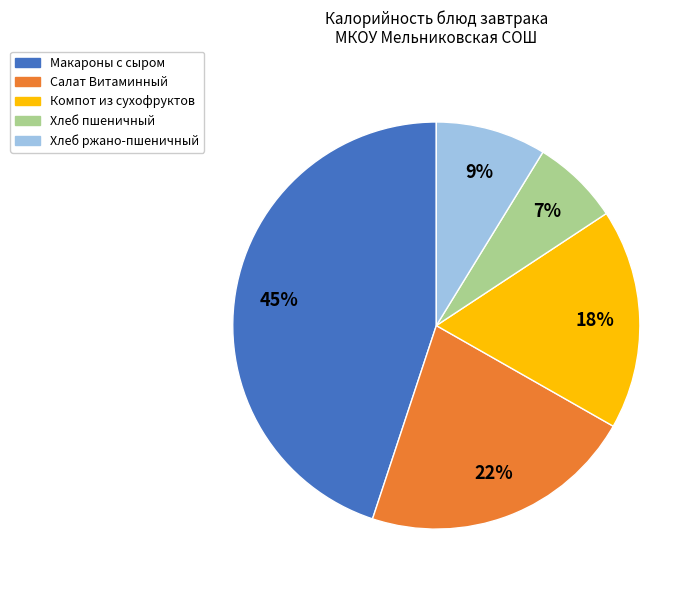

To the nearest percent, what portion does Макароны с сыром represent?

45%